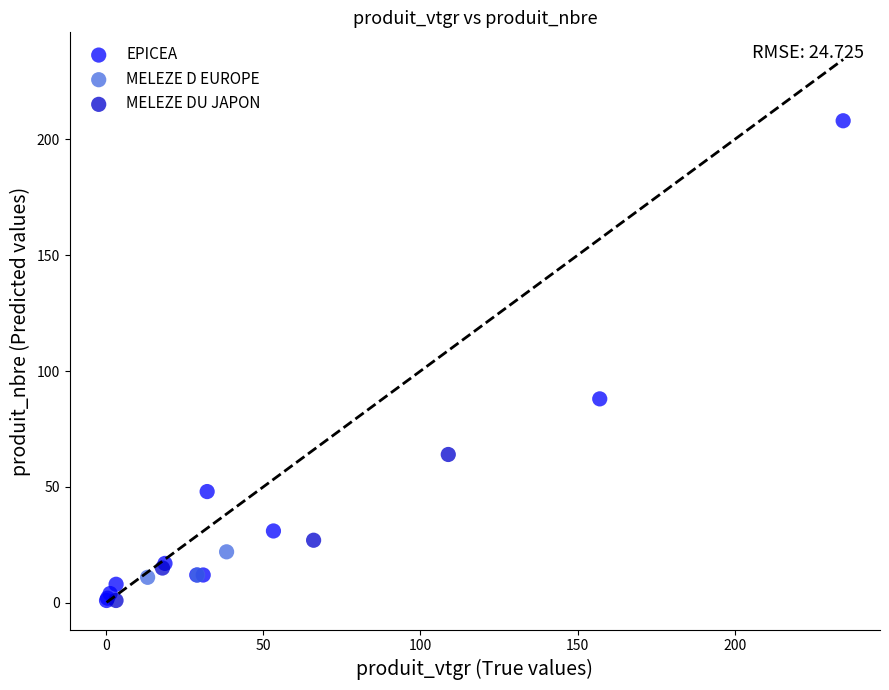

Which series has the widest spread of Y values?

EPICEA